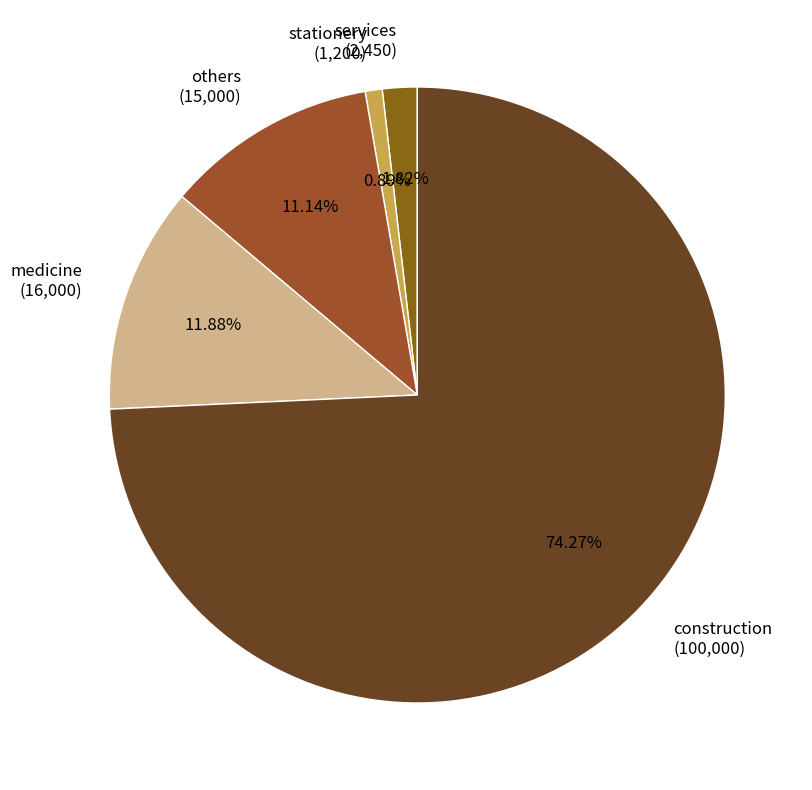

How much of the chart is everything except stationery?

99.1%